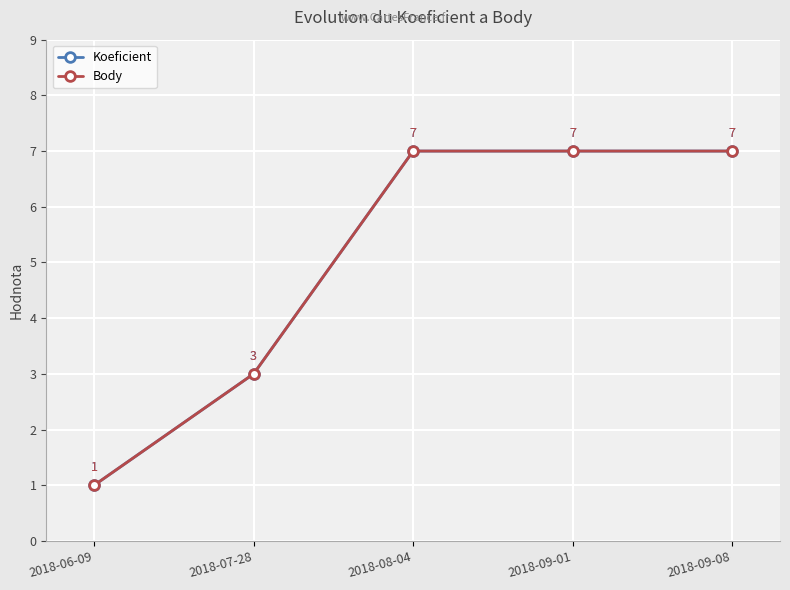

Does the chart have visible grid lines?

Yes